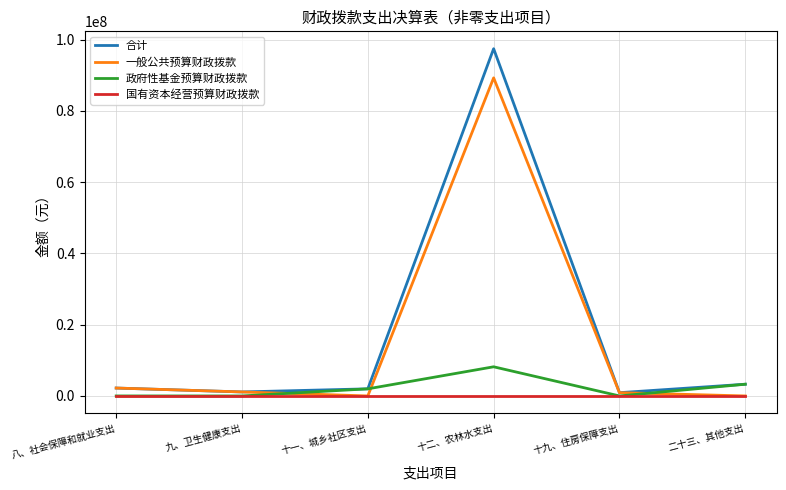

The value of 合计 at 十九、住房保障支出 is 916160.0. True or false?

True